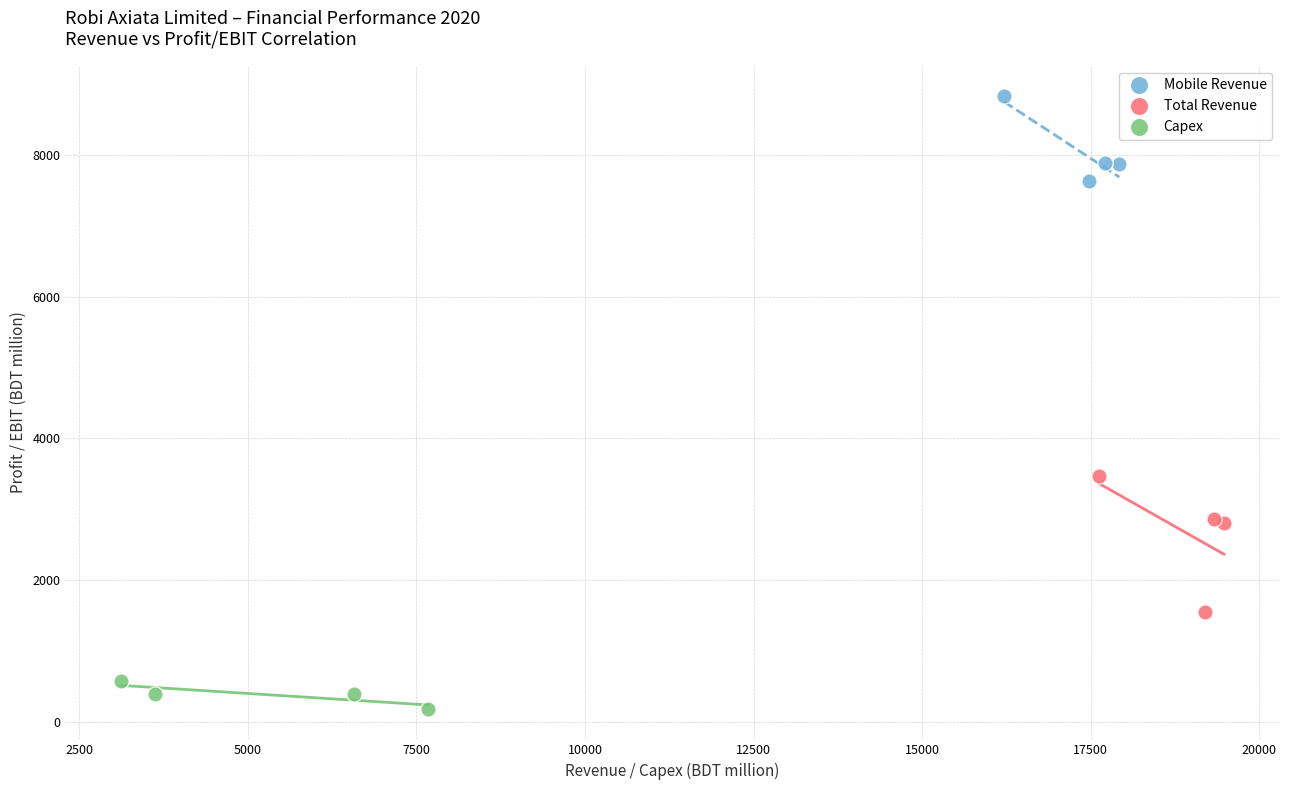

Which series contains the lowest Y value?

Capex